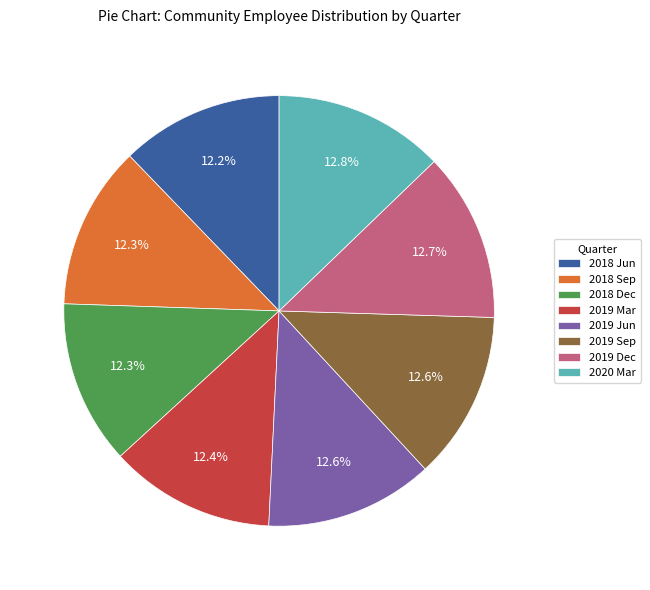

What percentage is NOT represented by 2018 Sep?

87.7%